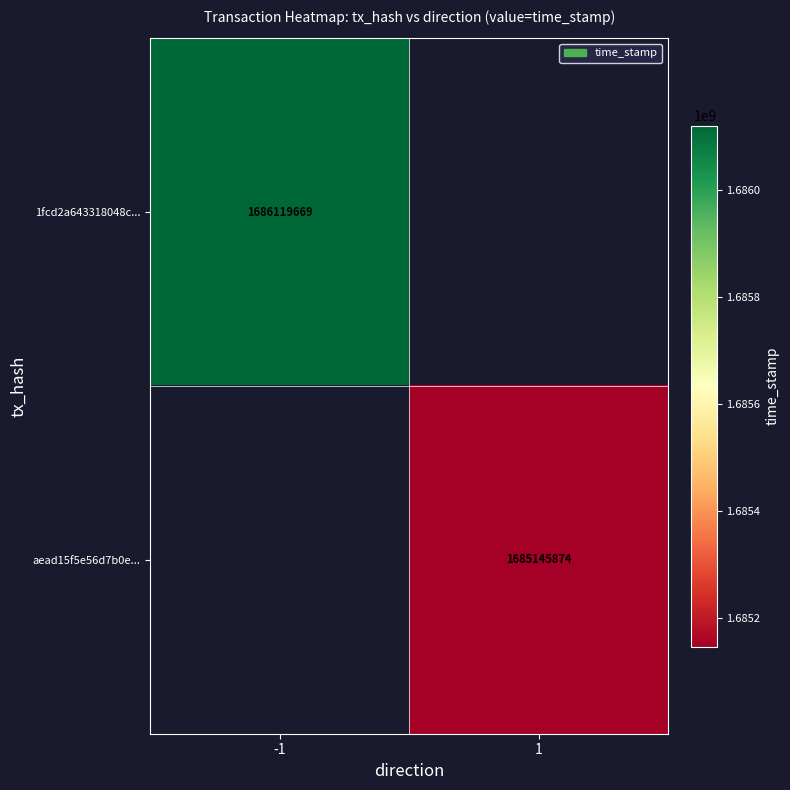

Which category has the lowest value across all series?

1